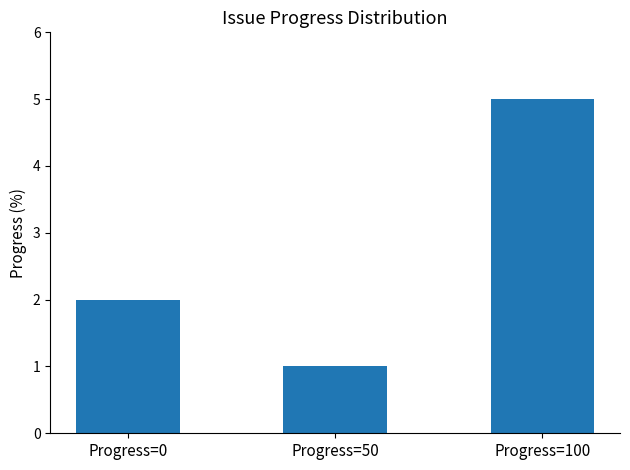

True or false: the data shows 2 at Progress=50.

False